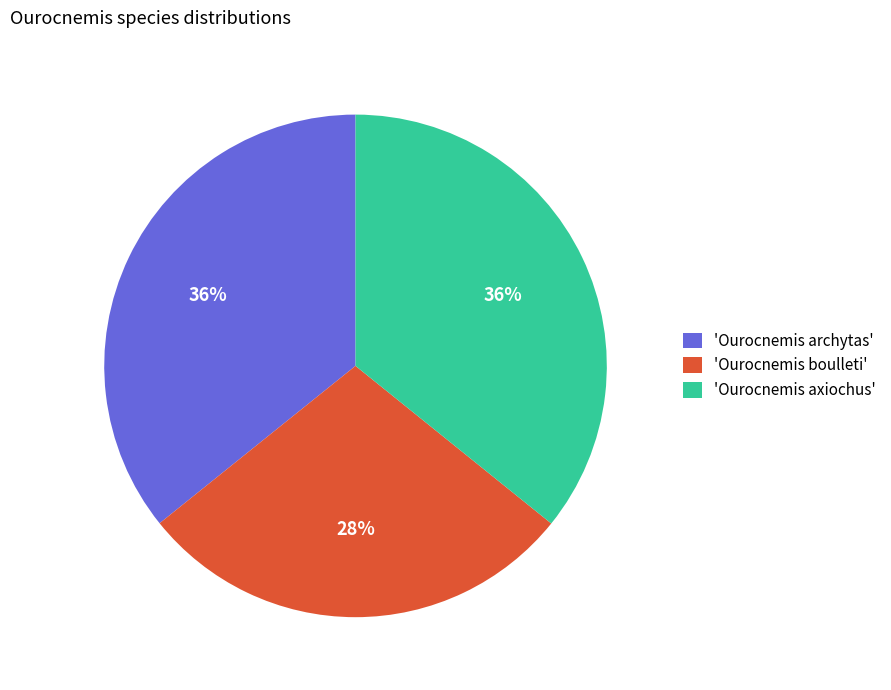

To the nearest percent, what is the combined percentage of 'Ourocnemis archytas' and 'Ourocnemis axiochus'?

72%